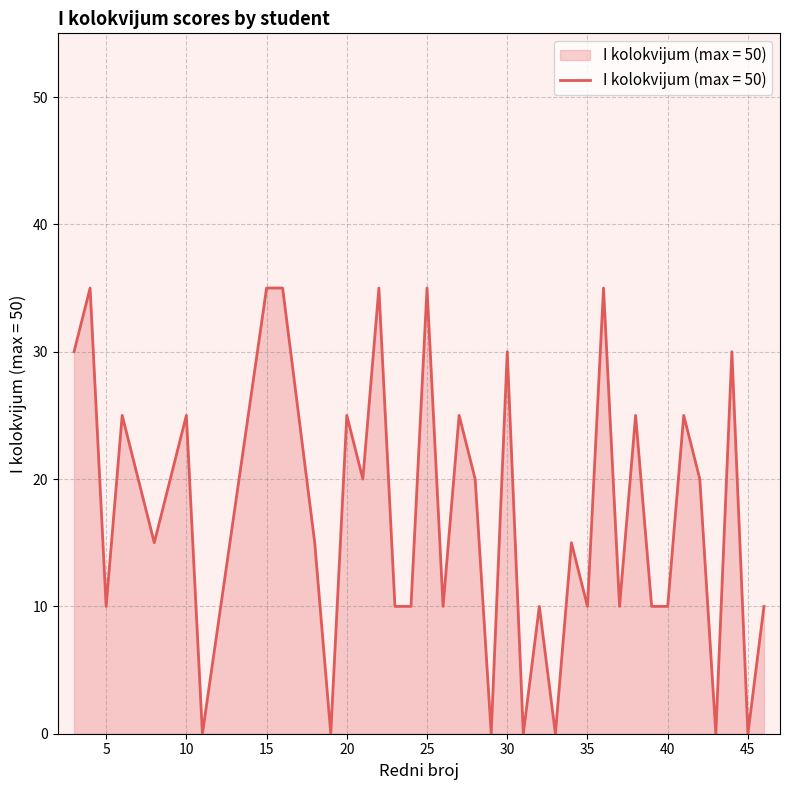

What is the maximum value shown in the chart?

35